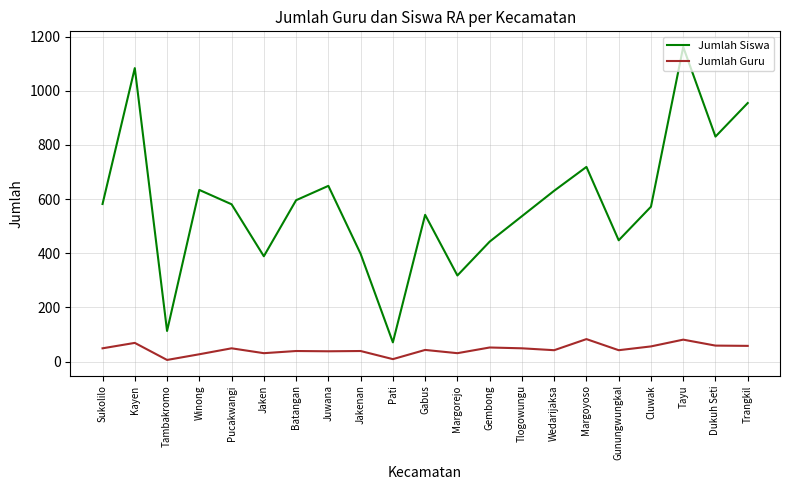

What are all the series names shown in the legend?

Jumlah Siswa, Jumlah Guru